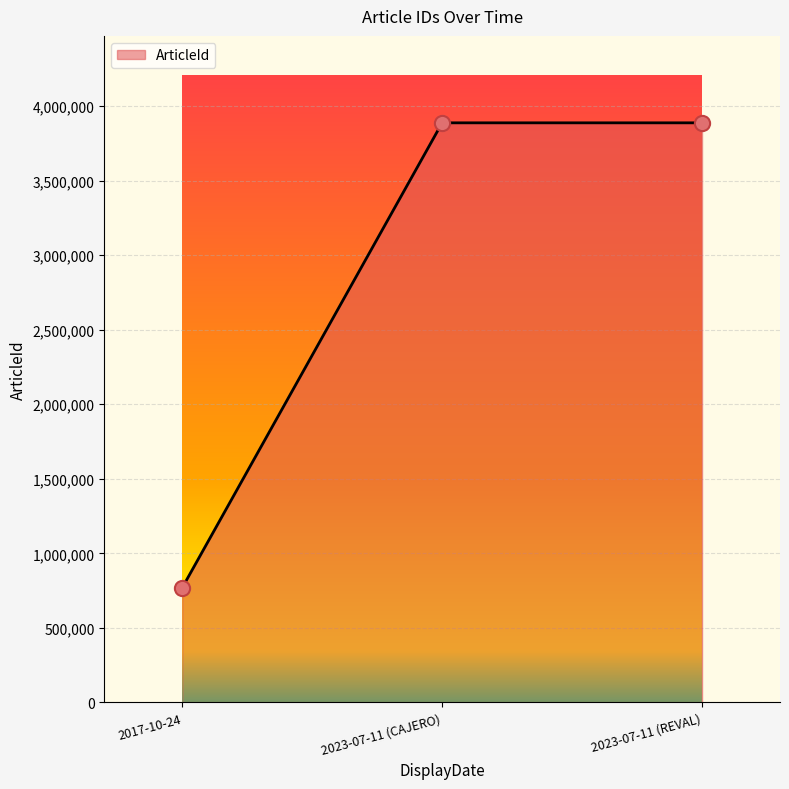

What is the change in value from 2017-10-24 to 2023-07-11 (CAJERO)?

+3118354